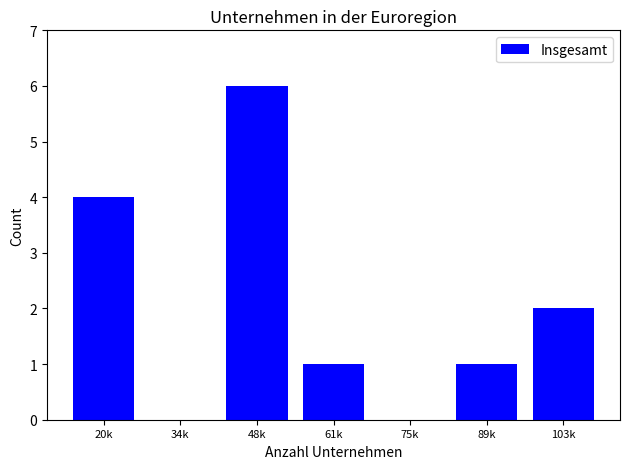

Reading right to left, transcribe all the data shown in this chart.

103k=2	89k=1	75k=0	61k=1	48k=6	34k=0	20k=4